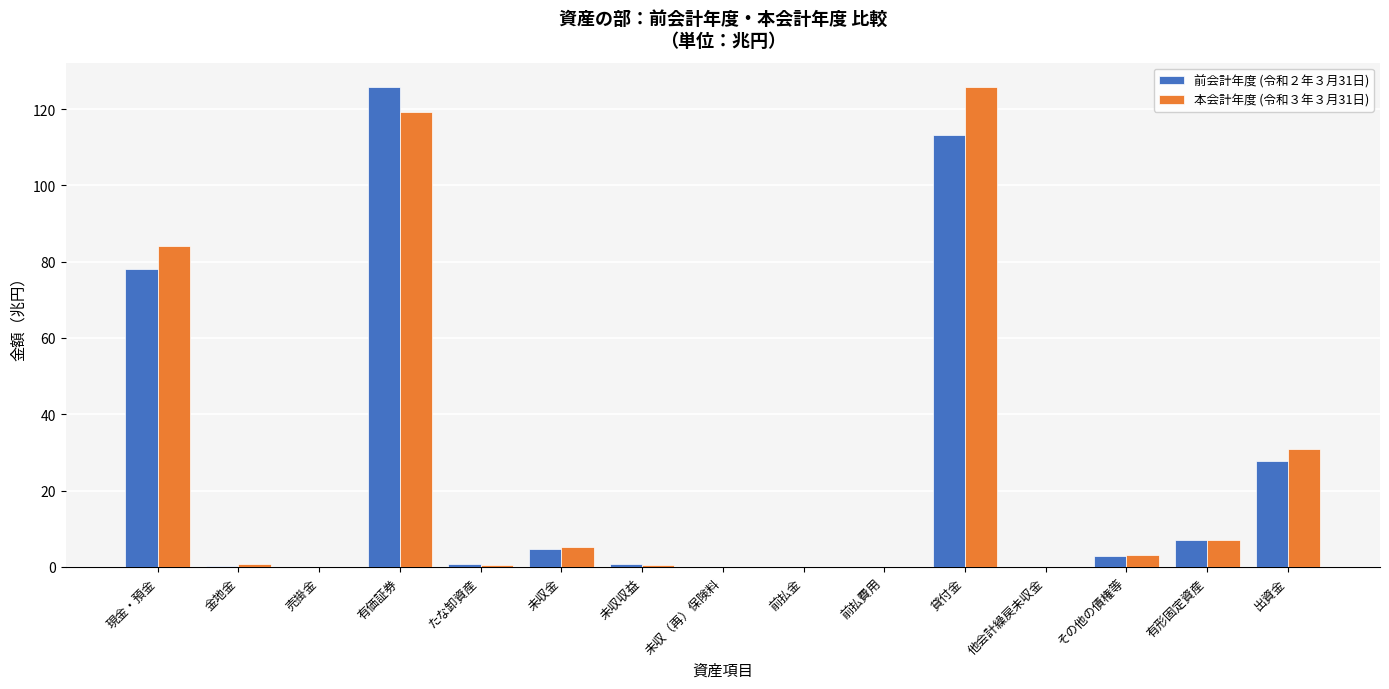

What is the sum of all 前会計年度 (令和２年３月31日) values?

361.1